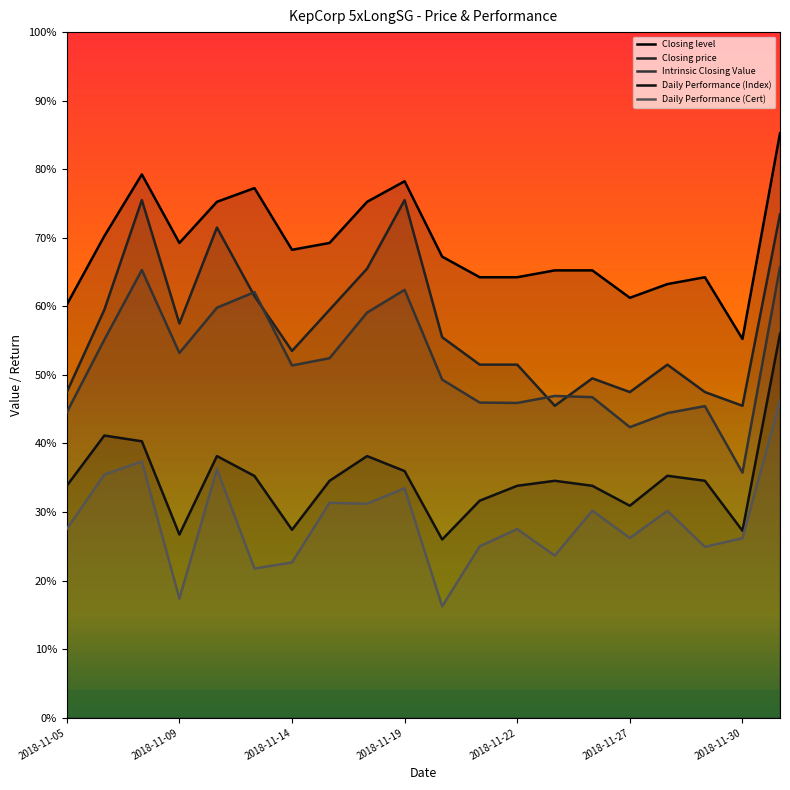

Reading right to left, list all the values displayed in this chart.

Closing level: 0.9	0.6	0.6	0.6	0.6	0.7	0.7	0.6	0.6	0.7	0.8	0.8	0.7	0.7	0.8	0.8	0.7	0.8	0.7	0.6
Closing price: 0.7	0.5	0.5	0.5	0.5	0.5	0.5	0.5	0.5	0.6	0.8	0.7	0.6	0.5	0.6	0.7	0.6	0.8	0.6	0.5
Intrinsic Closing Value: 0.7	0.4	0.5	0.4	0.4	0.5	0.5	0.5	0.5	0.5	0.6	0.6	0.5	0.5	0.6	0.6	0.5	0.7	0.6	0.4
Daily Performance (Index): 0.6	0.3	0.3	0.4	0.3	0.3	0.3	0.3	0.3	0.3	0.4	0.4	0.3	0.3	0.4	0.4	0.3	0.4	0.4	0.3
Daily Performance (Cert): 0.5	0.3	0.2	0.3	0.3	0.3	0.2	0.3	0.2	0.2	0.3	0.3	0.3	0.2	0.2	0.4	0.2	0.4	0.4	0.3